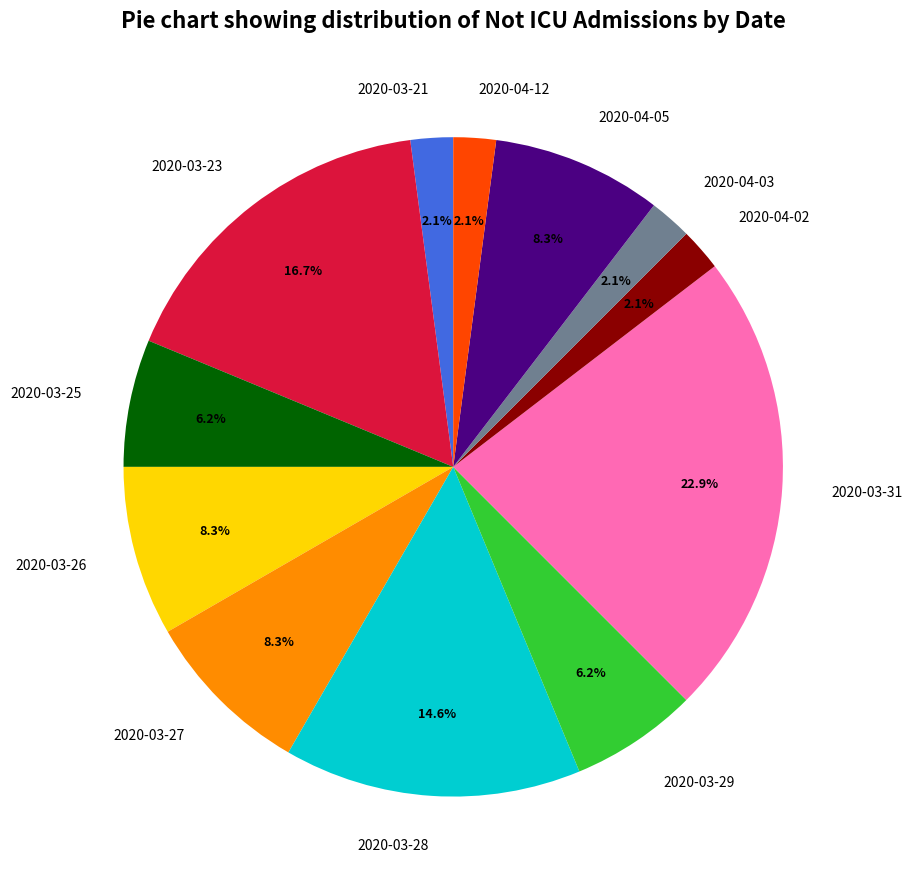

To the nearest percent, what is the difference between the 2020-03-28 and 2020-04-05 slice percentages?

6%